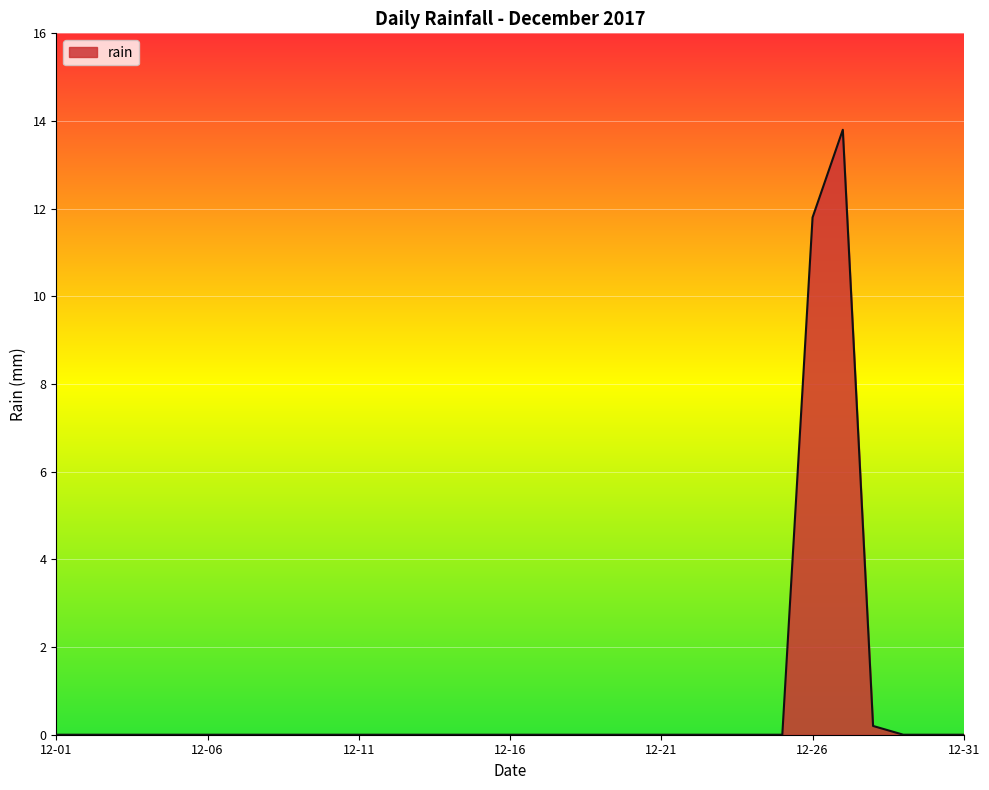

How many lines are shown in the chart?

1